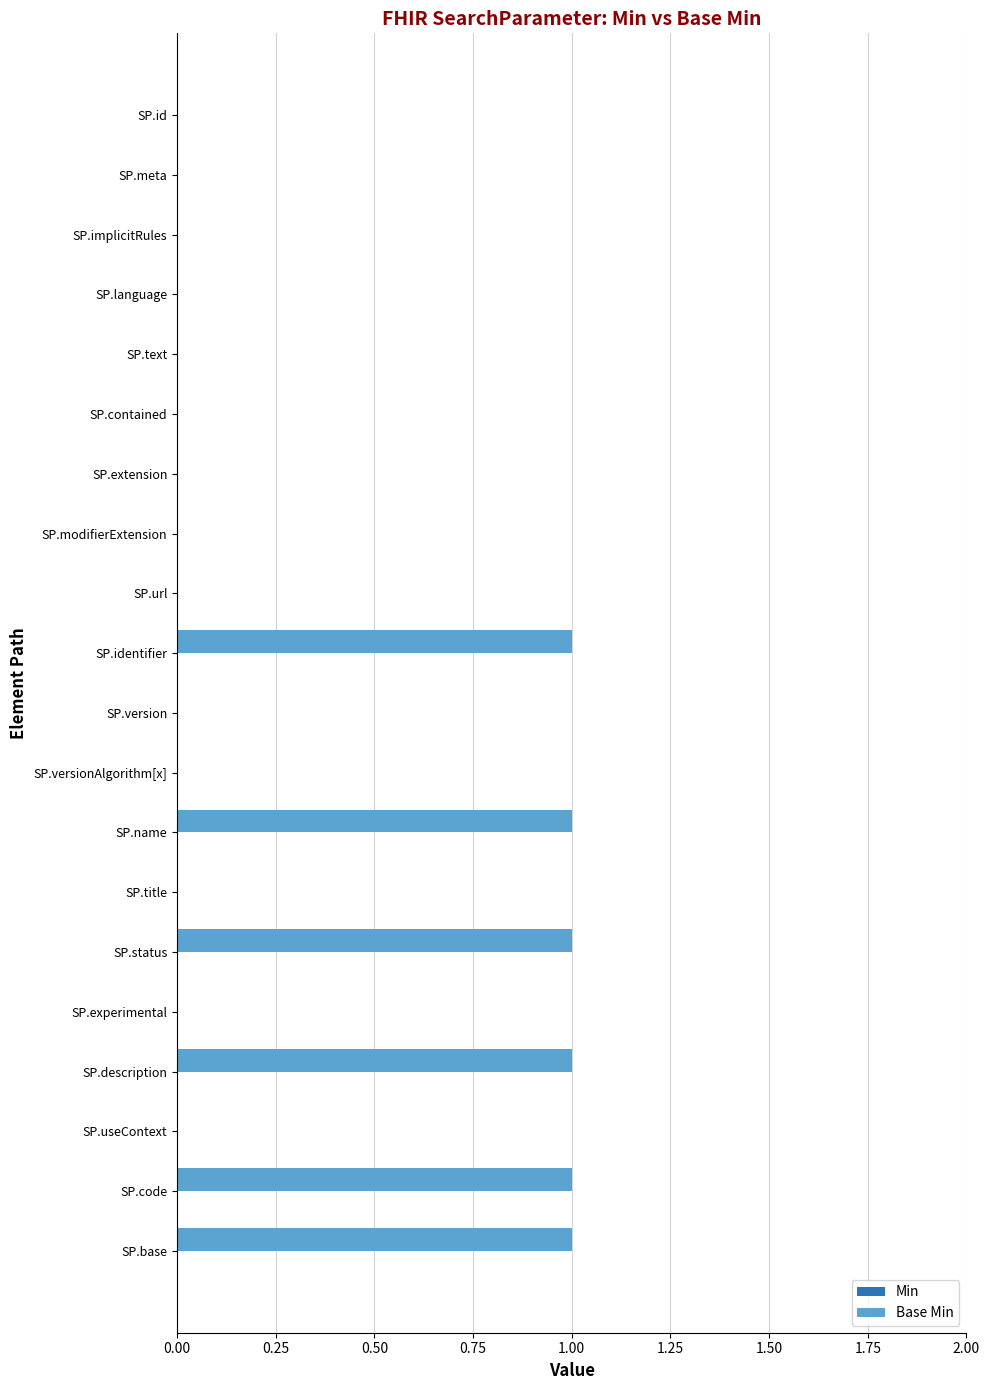

What is the change in value from SP.implicitRules to SP.identifier?

+1